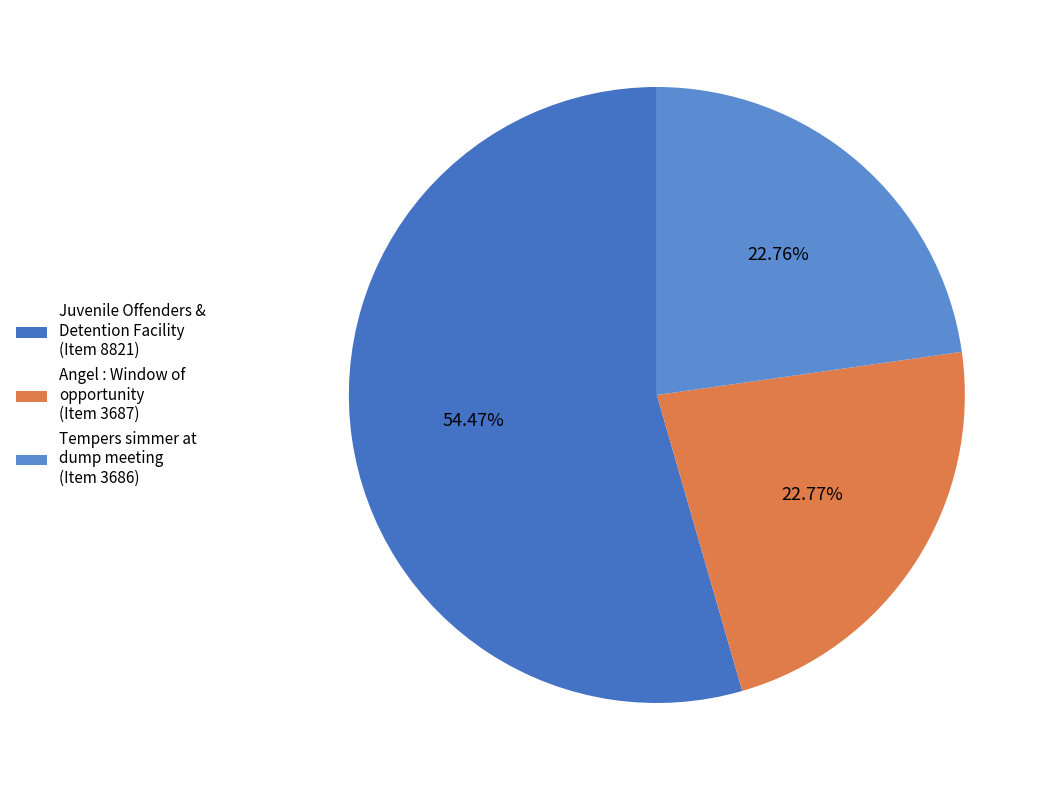

Count the number of slices in the pie.

3